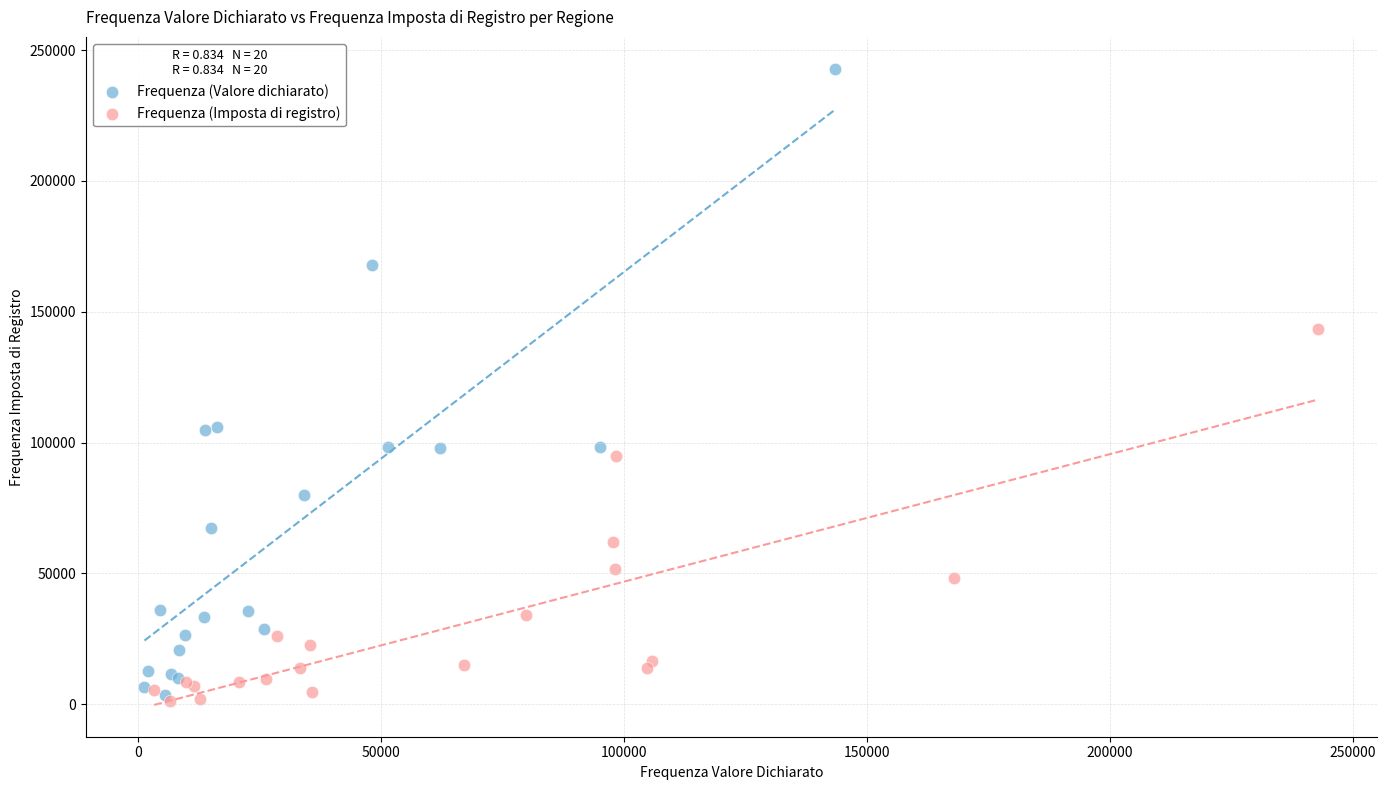

Which series reaches the maximum Y coordinate?

Frequenza (Valore dichiarato)